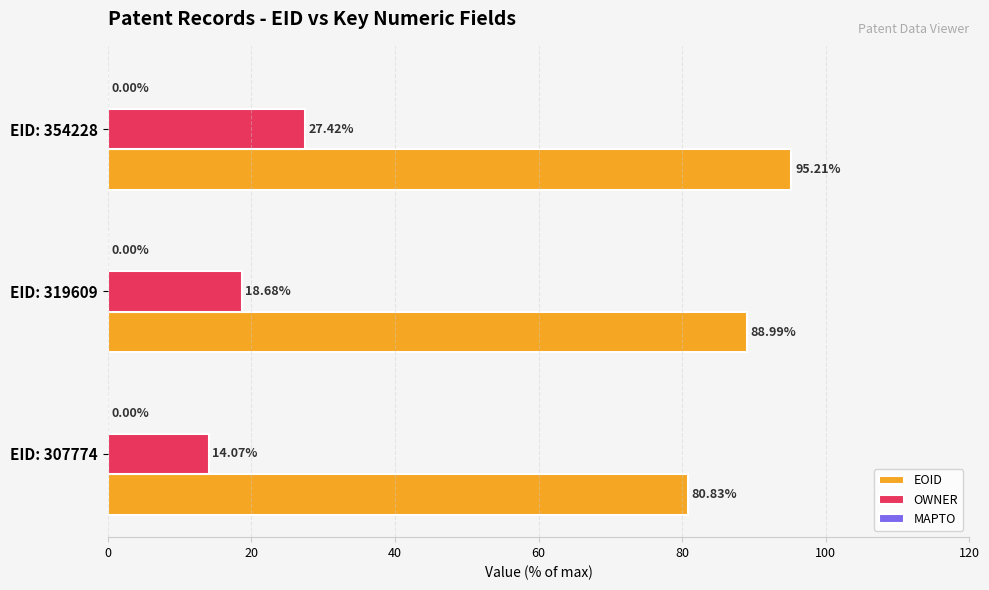

What is the difference between the maximum and minimum values in the EOID series?

14.4